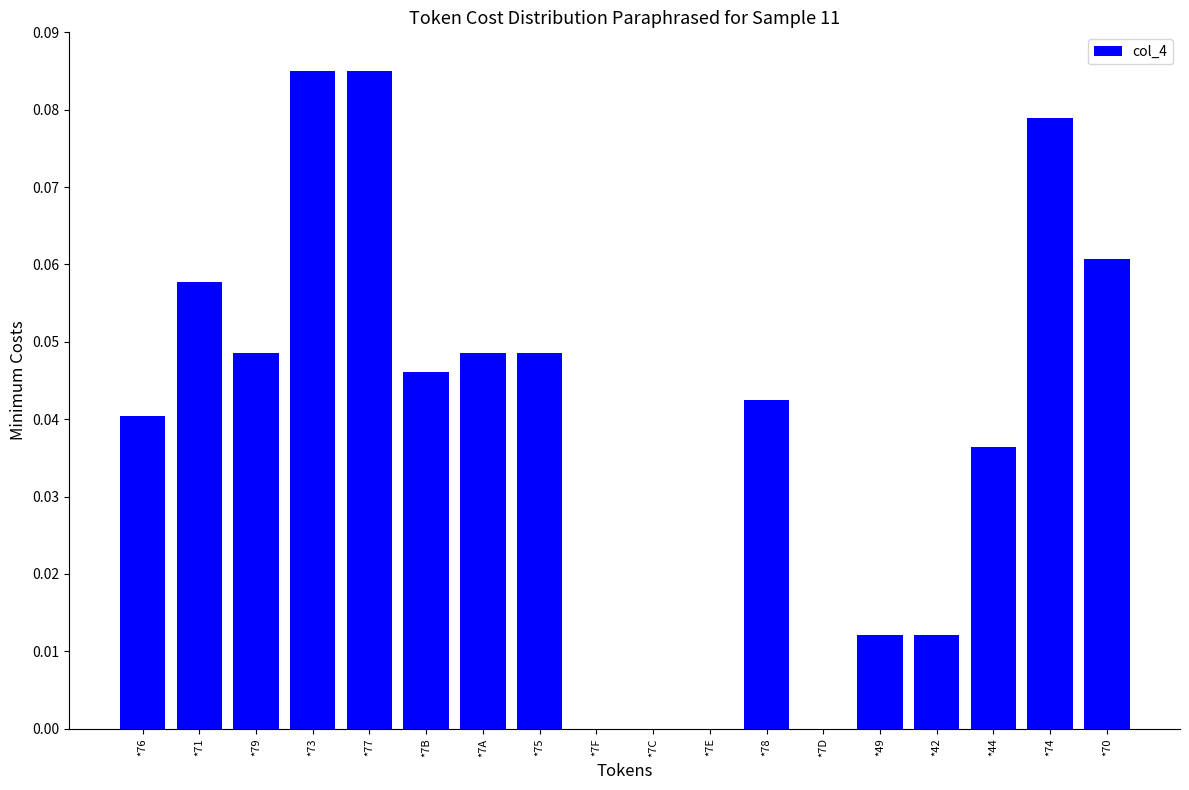

What is the sum of all values?

0.7